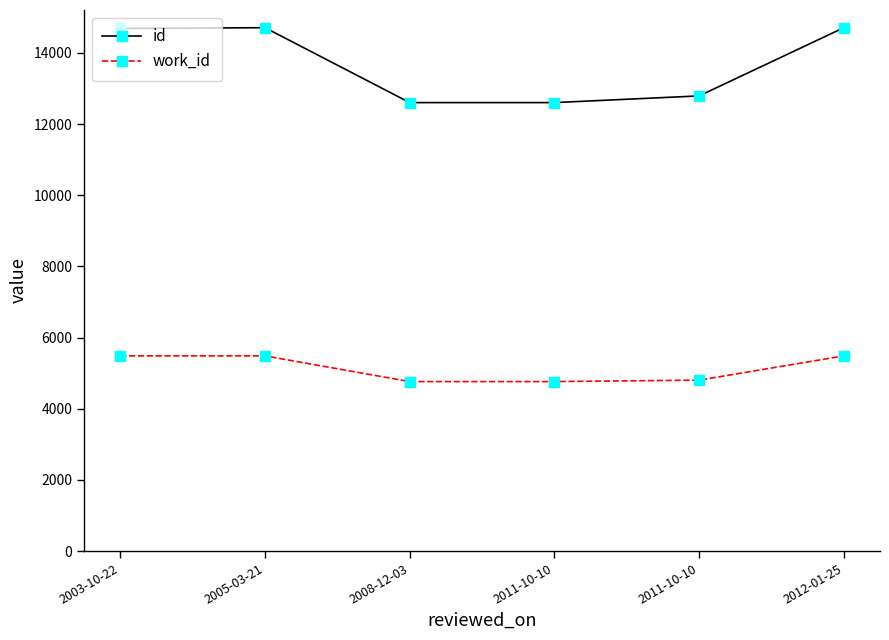

What is the spread (max minus min) of values at 2011-10-10?

7840